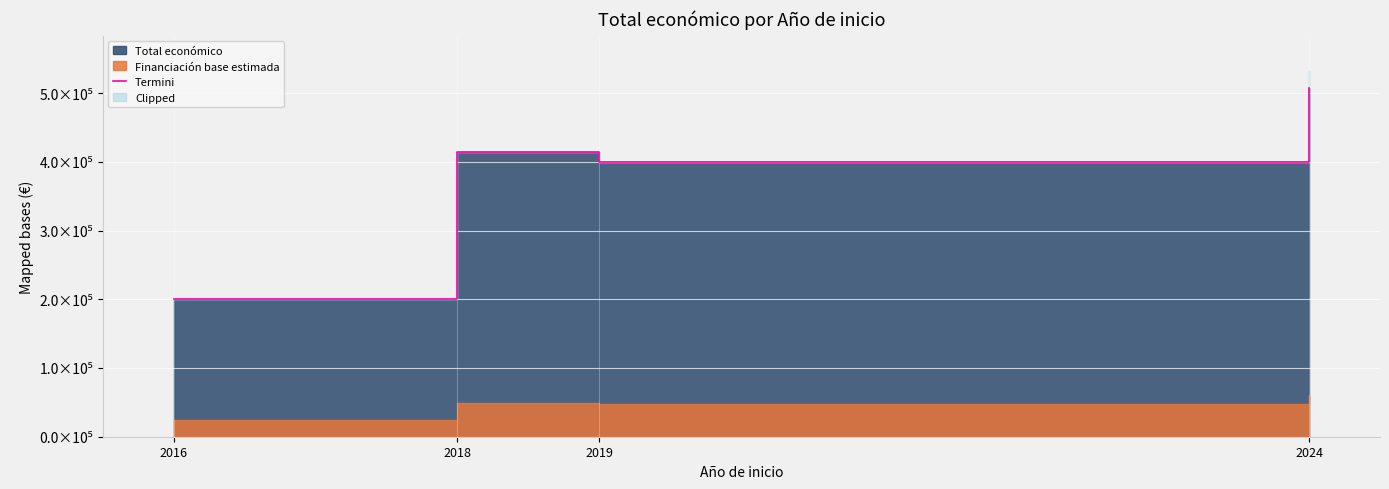

Reading left to right, list all the values displayed in this chart.

2016=199983	2018=414788	2019=400025	2024=507255